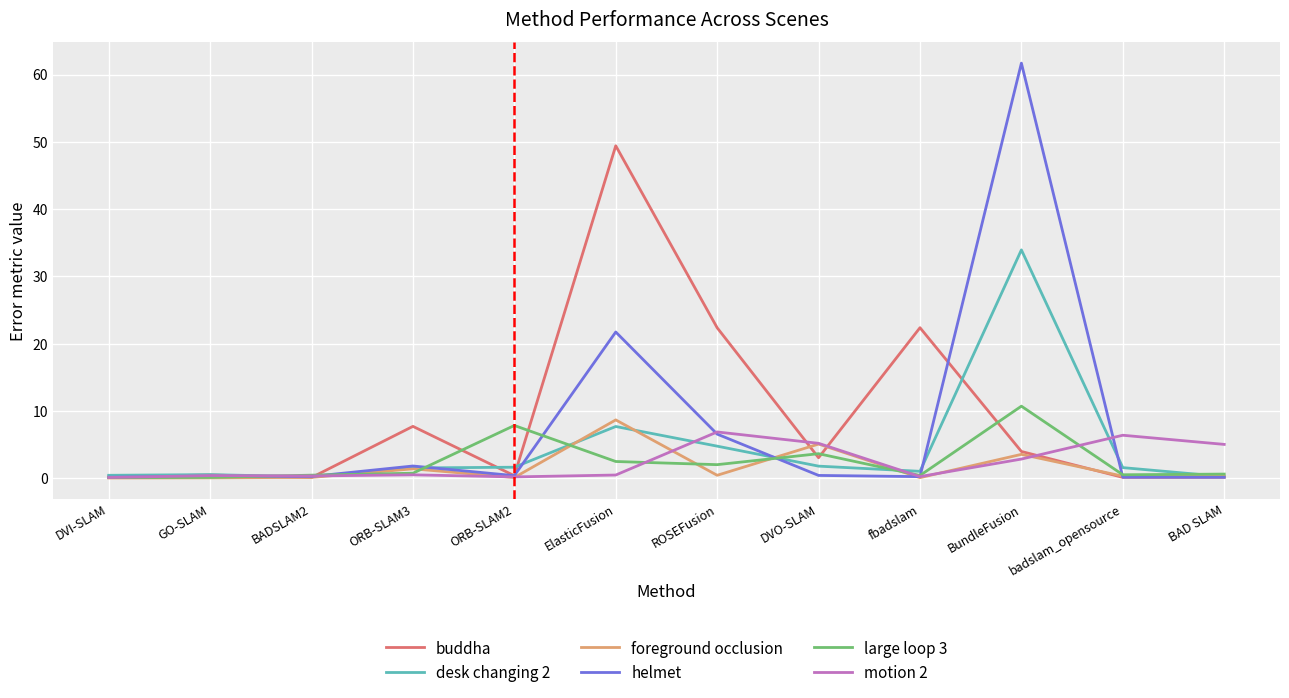

What is the spread (max minus min) of values at BundleFusion?

58.8